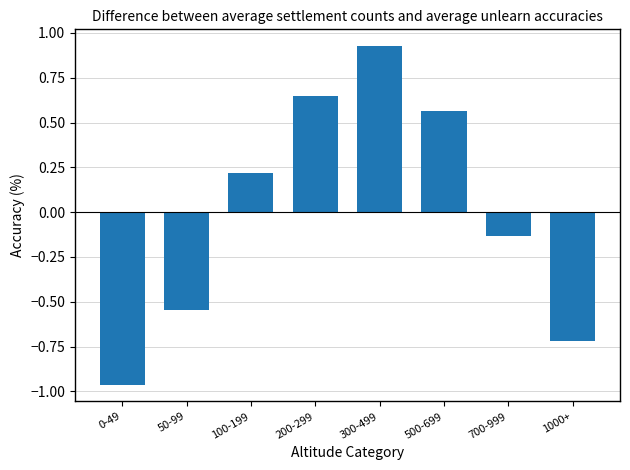

At which category does the chart reach its minimum across all series?

0-49